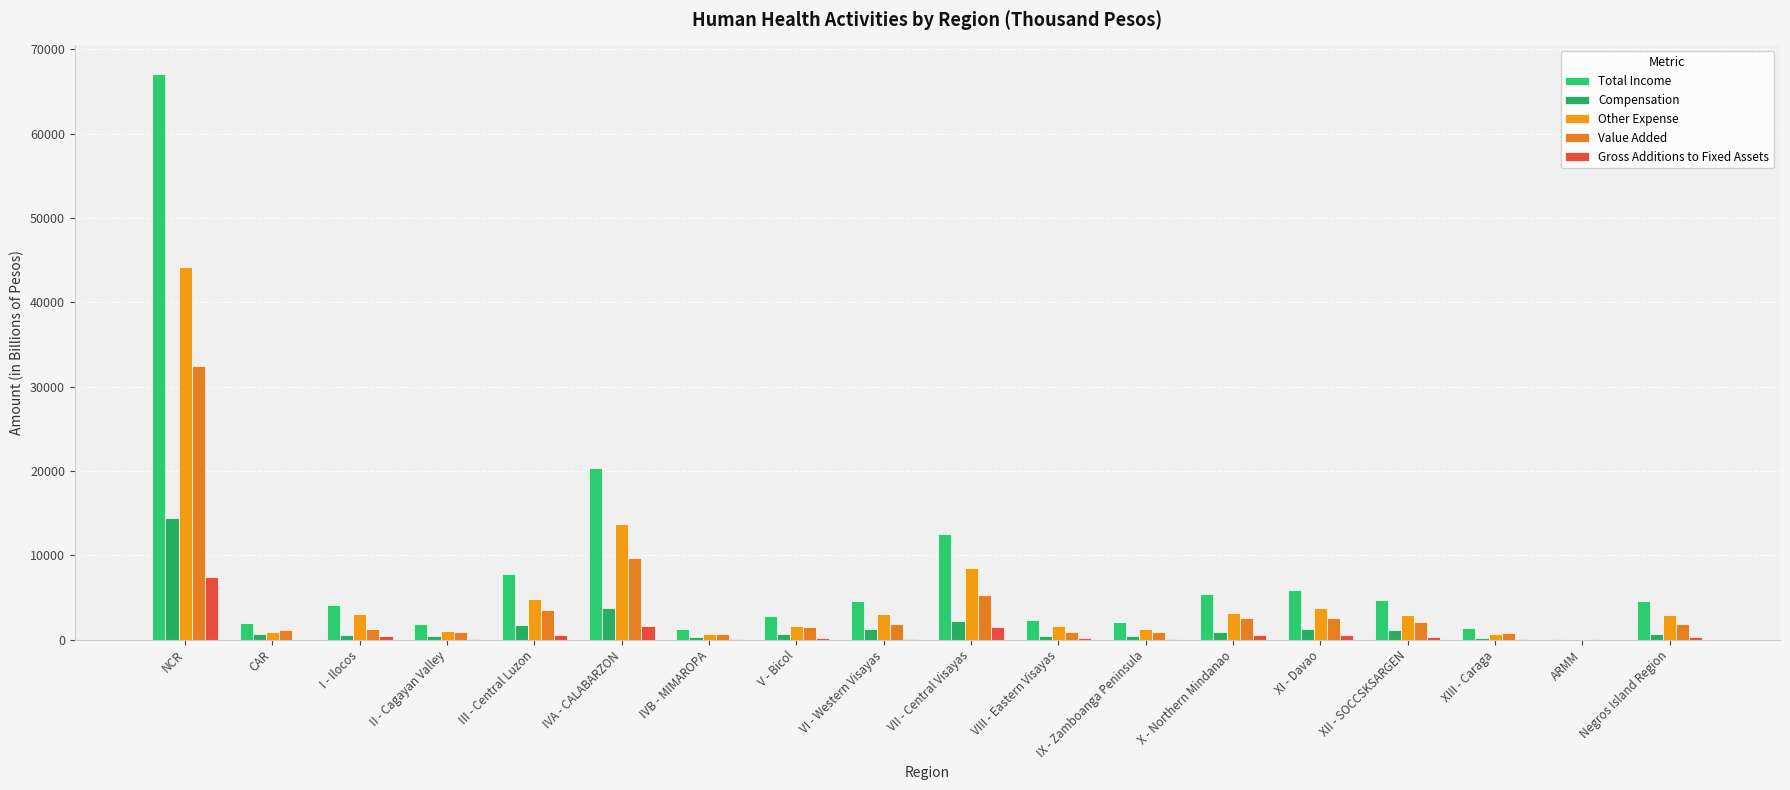

Are the bars grouped side by side (vs. stacked)?

Yes